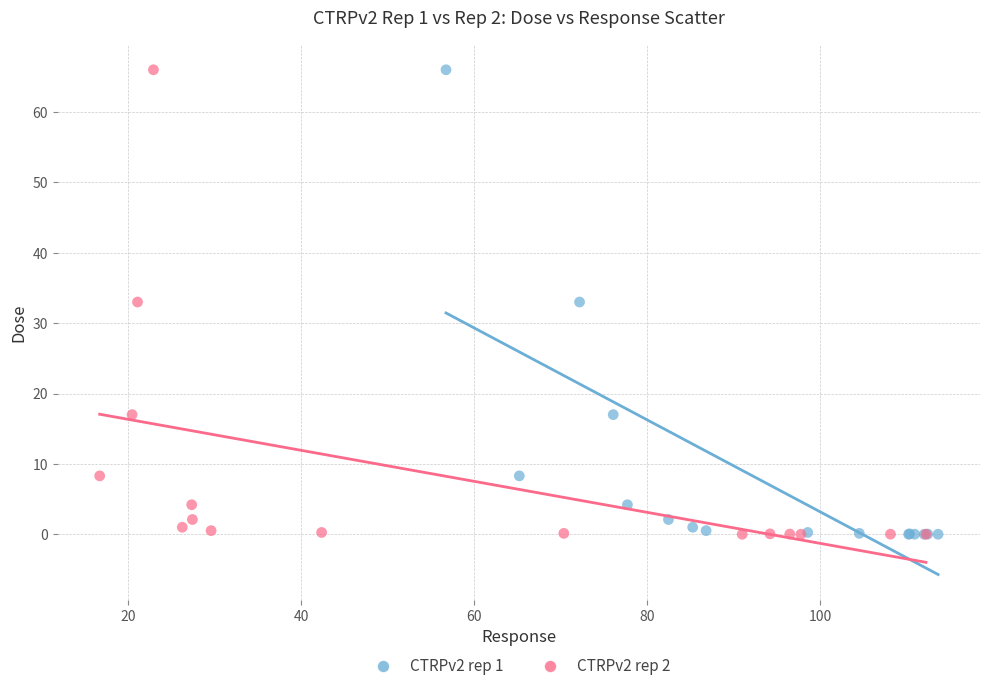

What are all the series names shown in the legend?

CTRPv2 rep 1, CTRPv2 rep 2